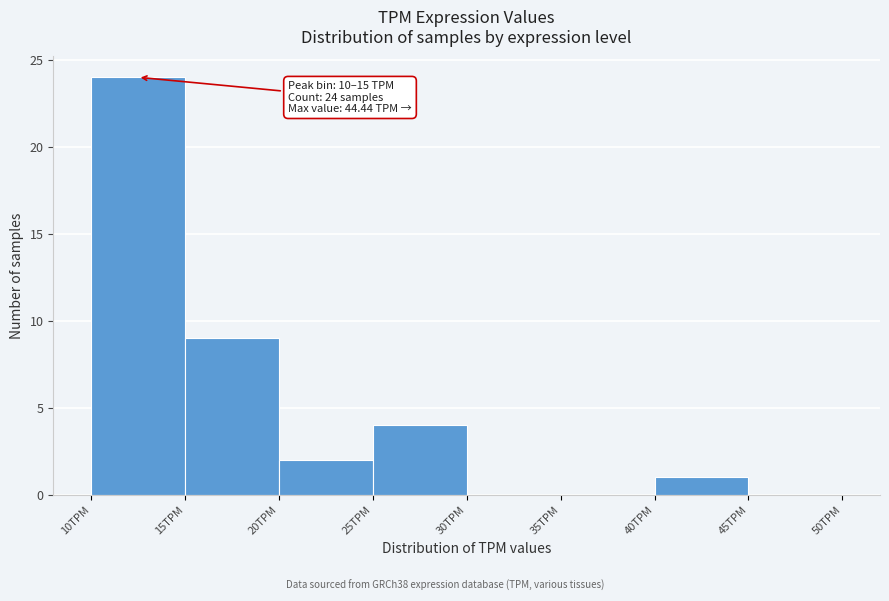

Over which range of the x-axis is the bar tallest?

10 to 15